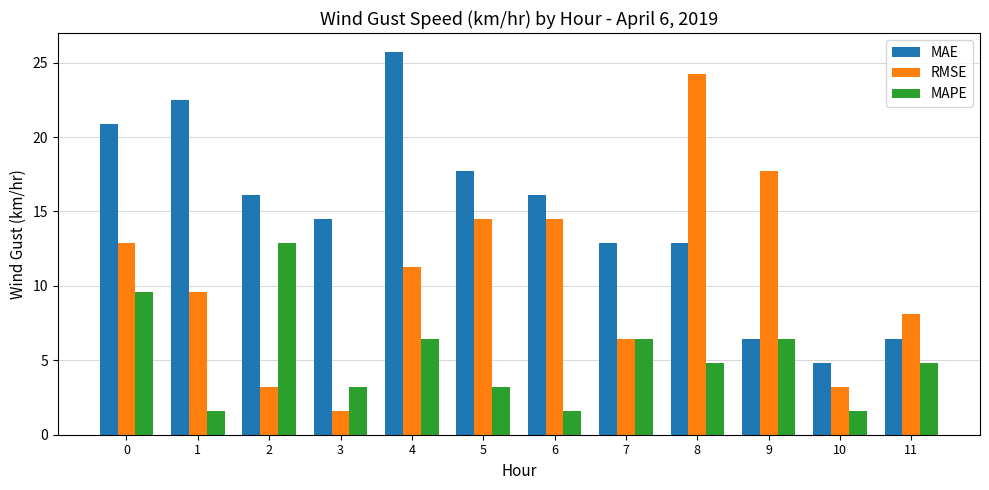

What is the minimum value shown in the chart?

1.6